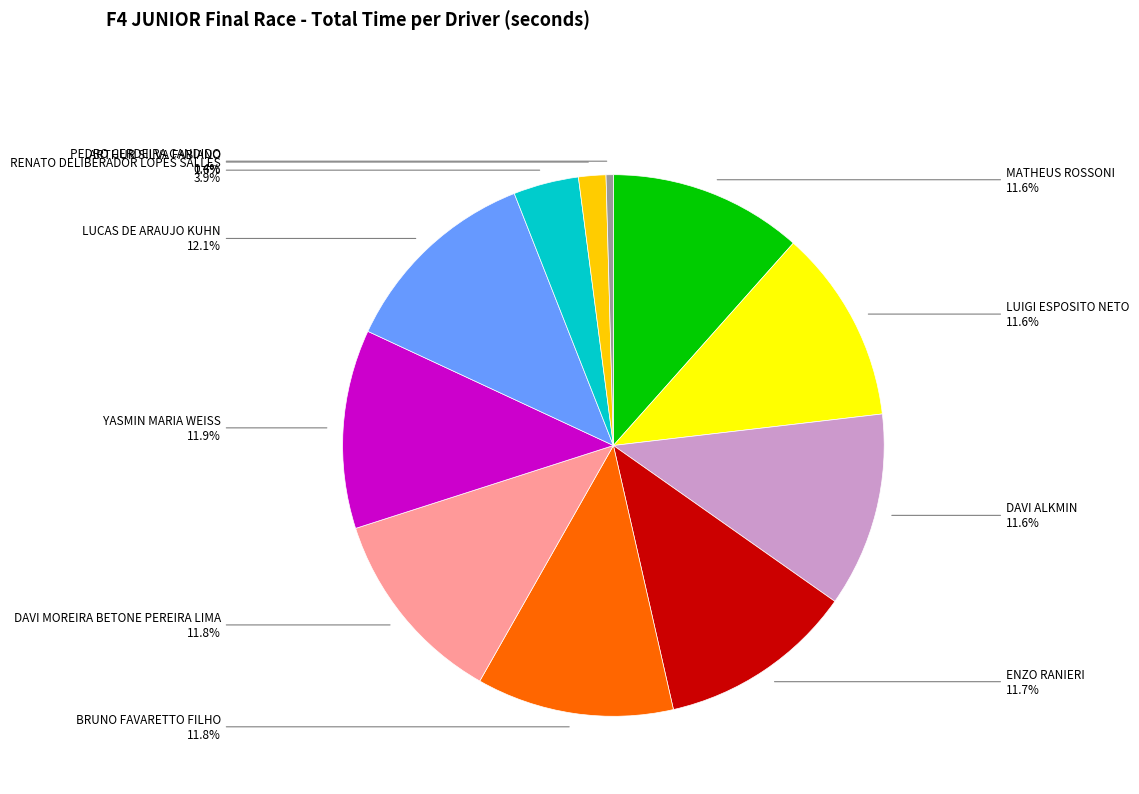

Does any single category account for the majority?

No